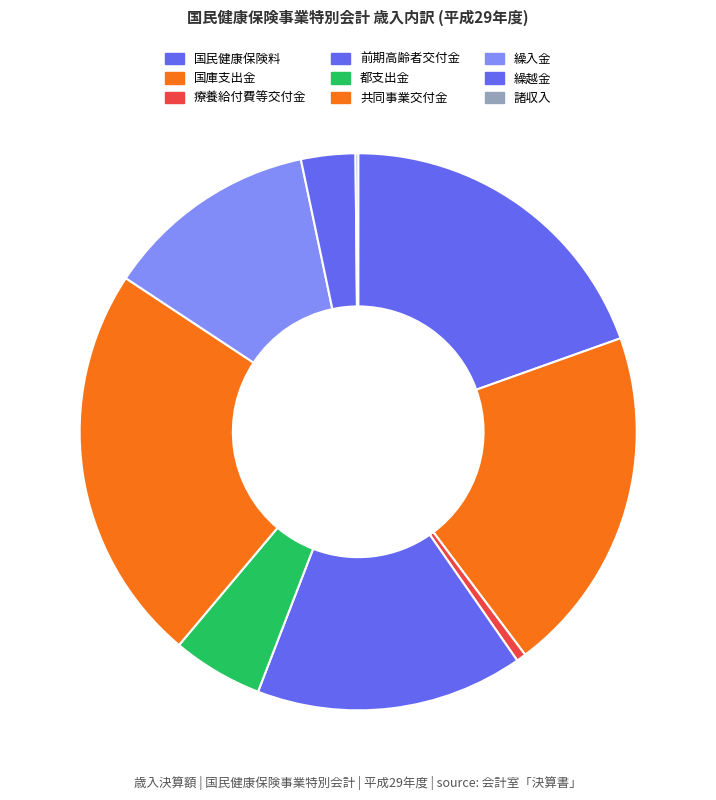

Rank the categories by value from highest to lowest.

共同事業交付金, 国庫支出金, 国民健康保険料, 前期高齢者交付金, 繰入金, 都支出金, 繰越金, 療養給付費等交付金, 諸収入